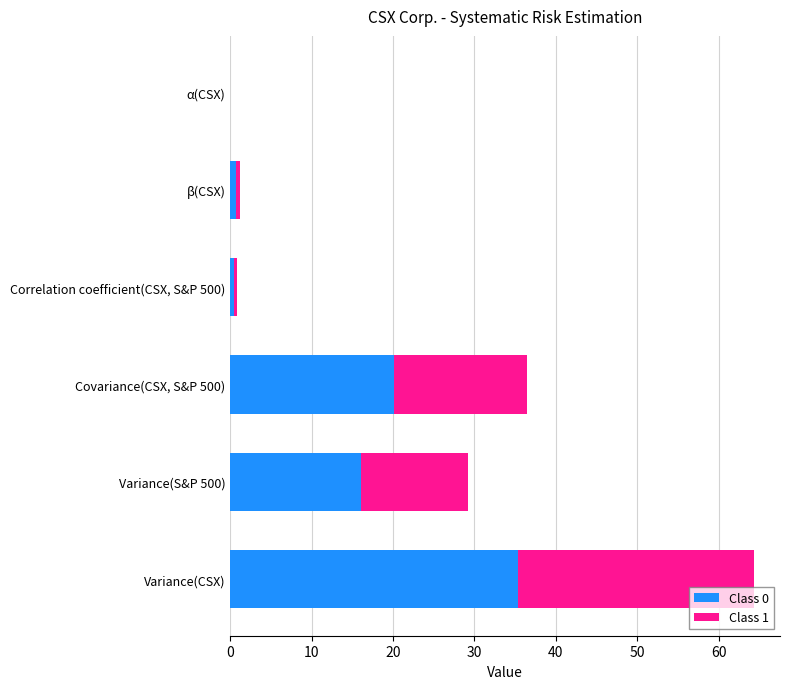

What is the sum of all Class 0 values?

72.6